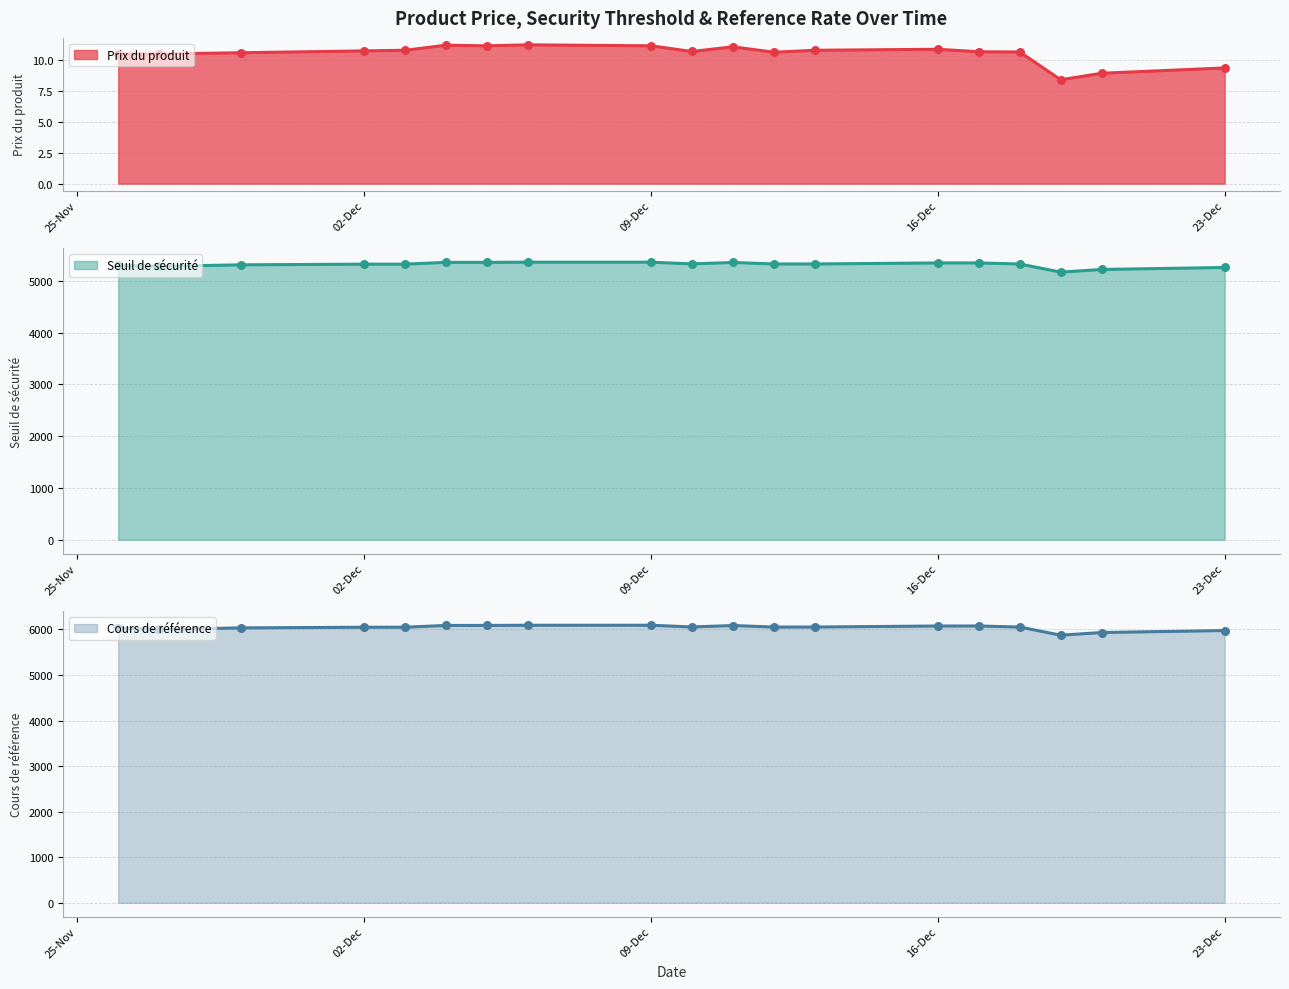

True or false: Prix du produit has a value of 4.6 at 23-Dec.

False